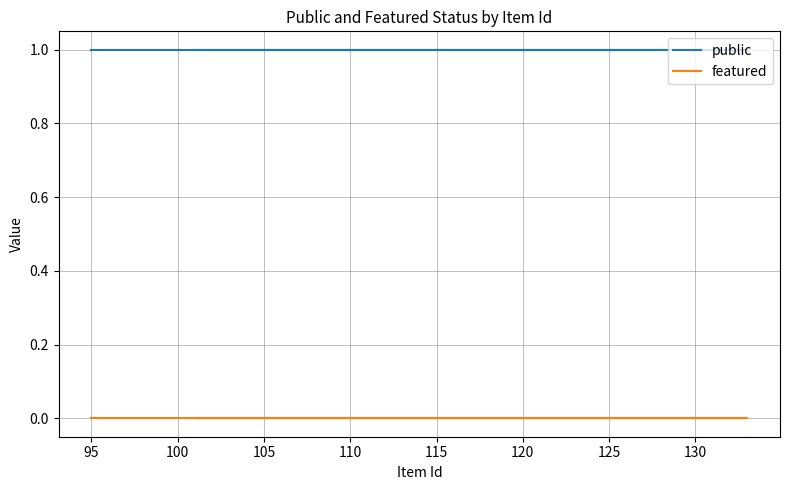

What are all the series names shown in the legend?

public, featured